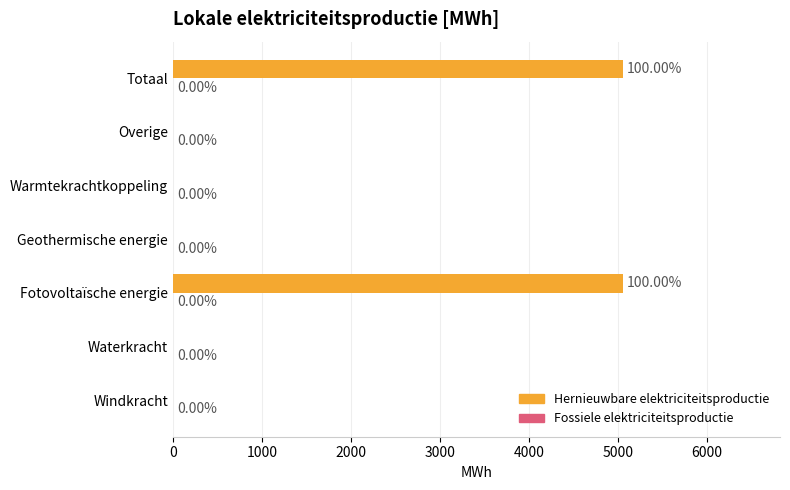

What is the change in value from Windkracht to Fotovoltaïsche energie?

+5055.3